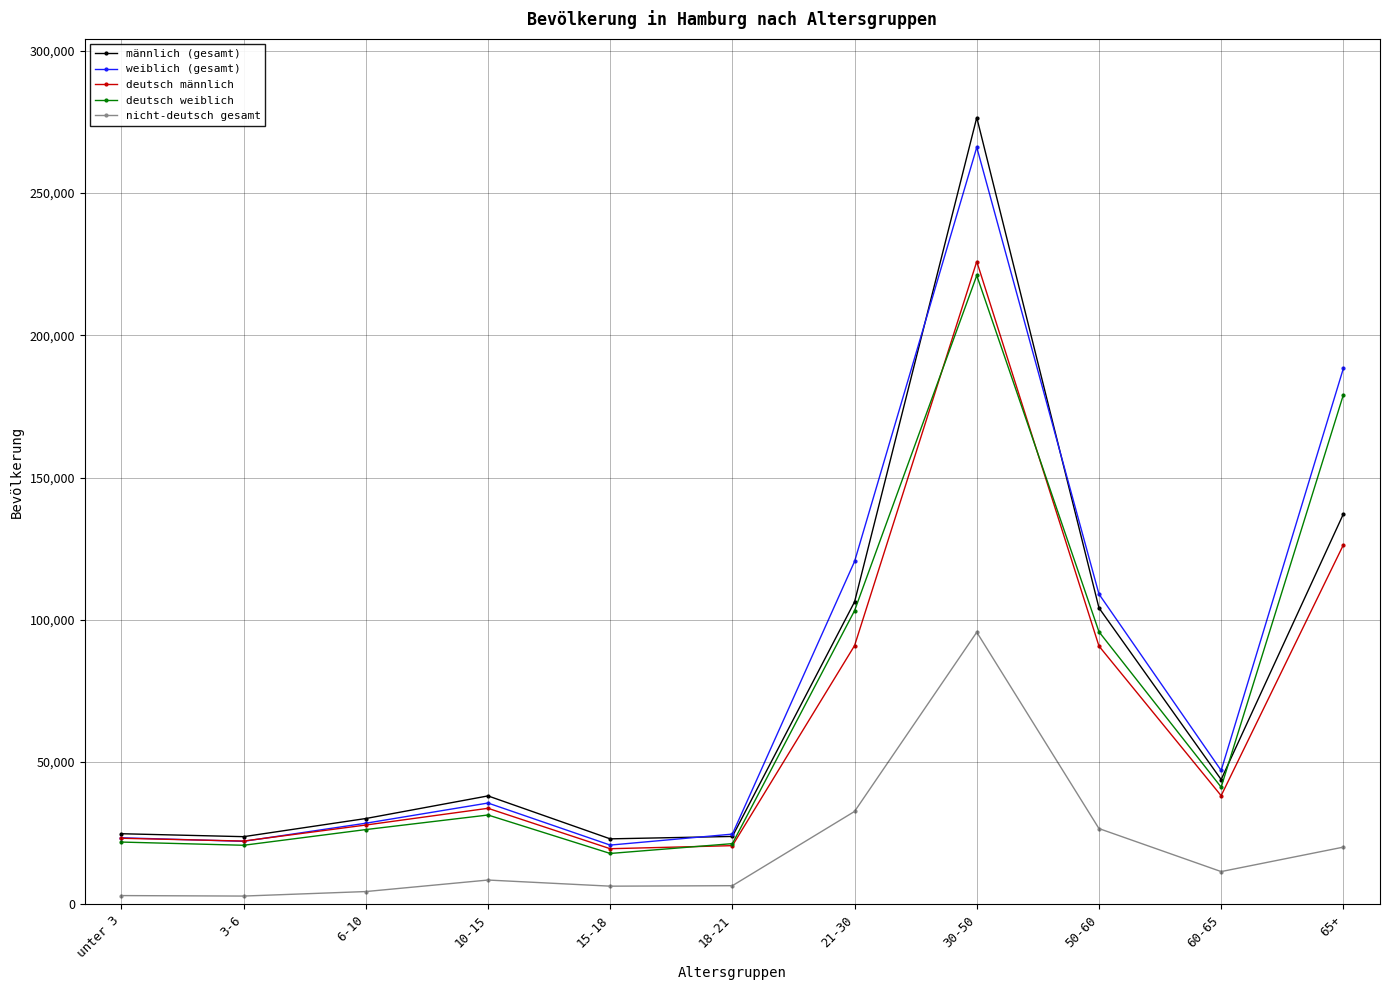

What is the label of the 5th point from the right?

21-30